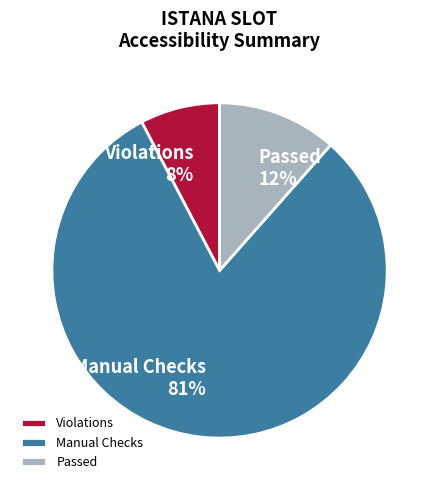

Is it true that Passed is 1% of the pie?

False